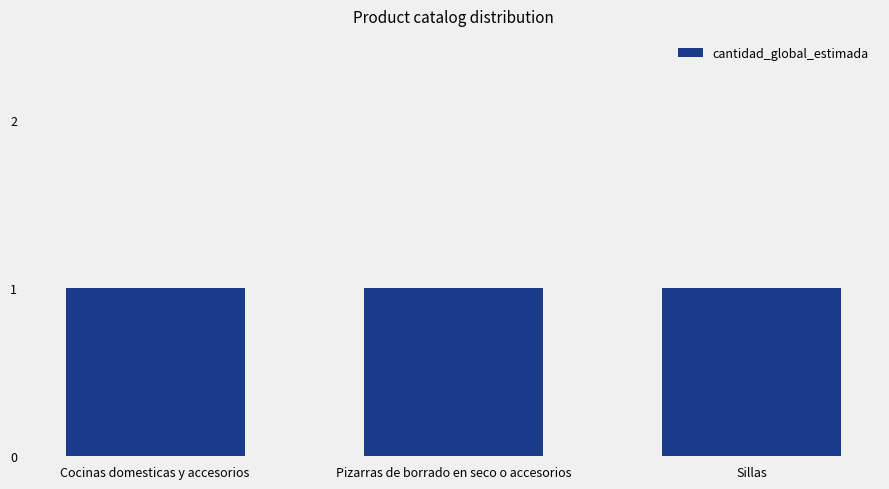

True or false: cantidad_global_estimada has a value of 1 at Pizarras de borrado en seco o accesorios.

True